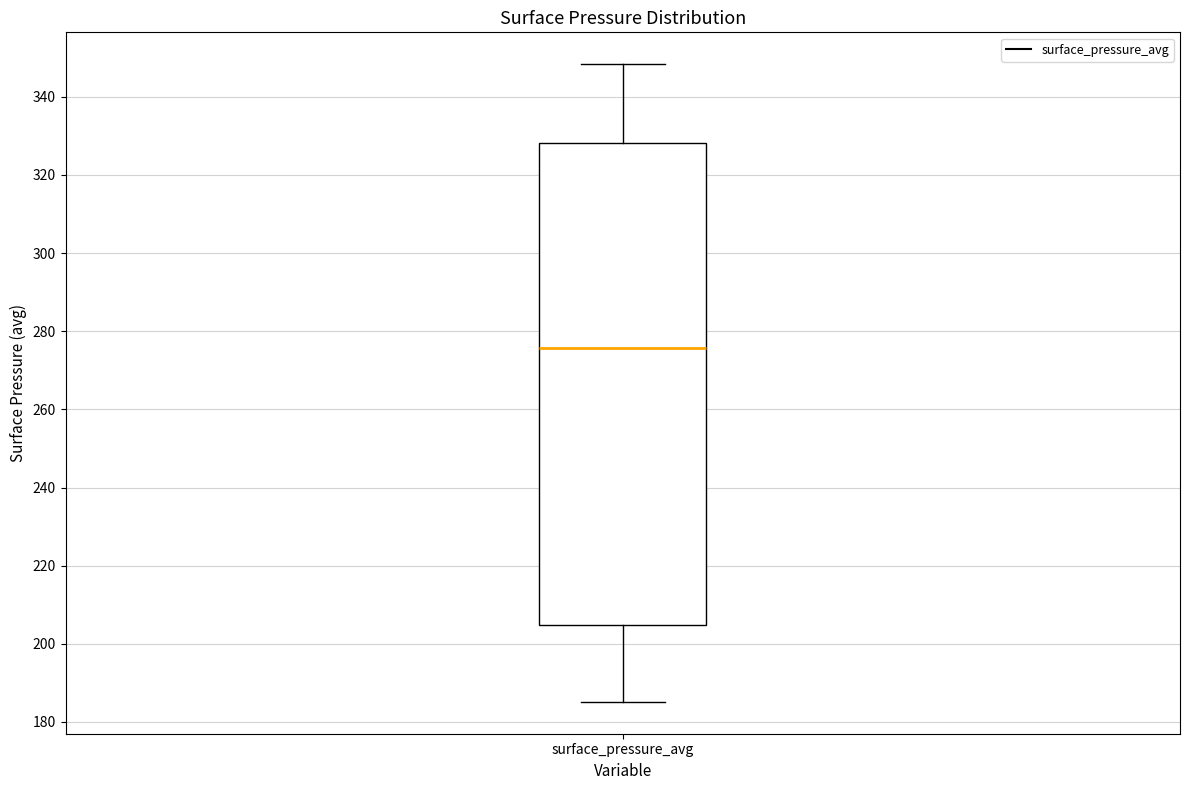

Transcribe this box plot: give where the median line is, the range the box spans, and where the two whiskers end, as read against the y-axis. The values are not printed on the chart, so give them approximately, as read against the axis.

median 276, box 204 to 328, whiskers 186 to 348